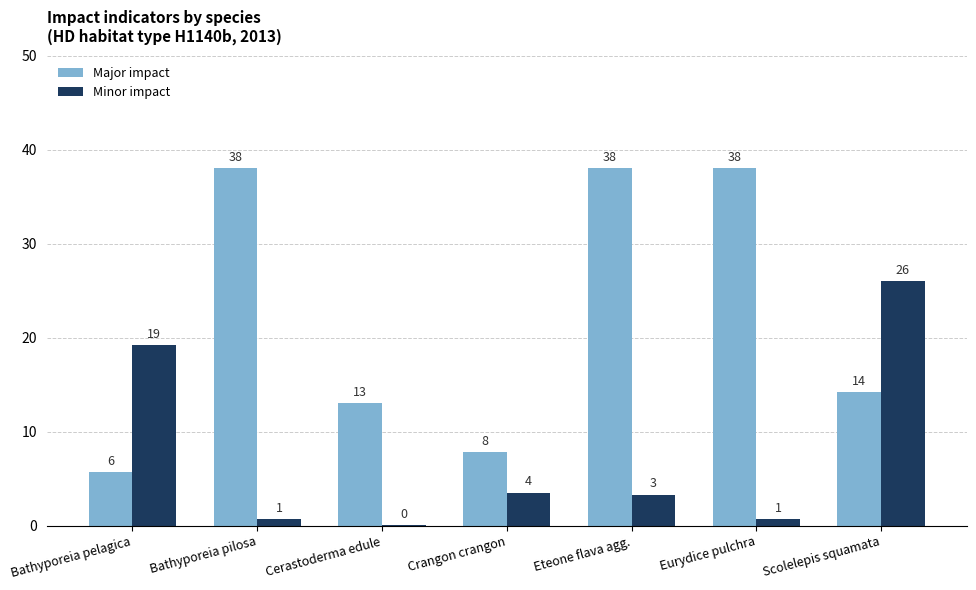

What is the average value of the Minor impact series?

7.7